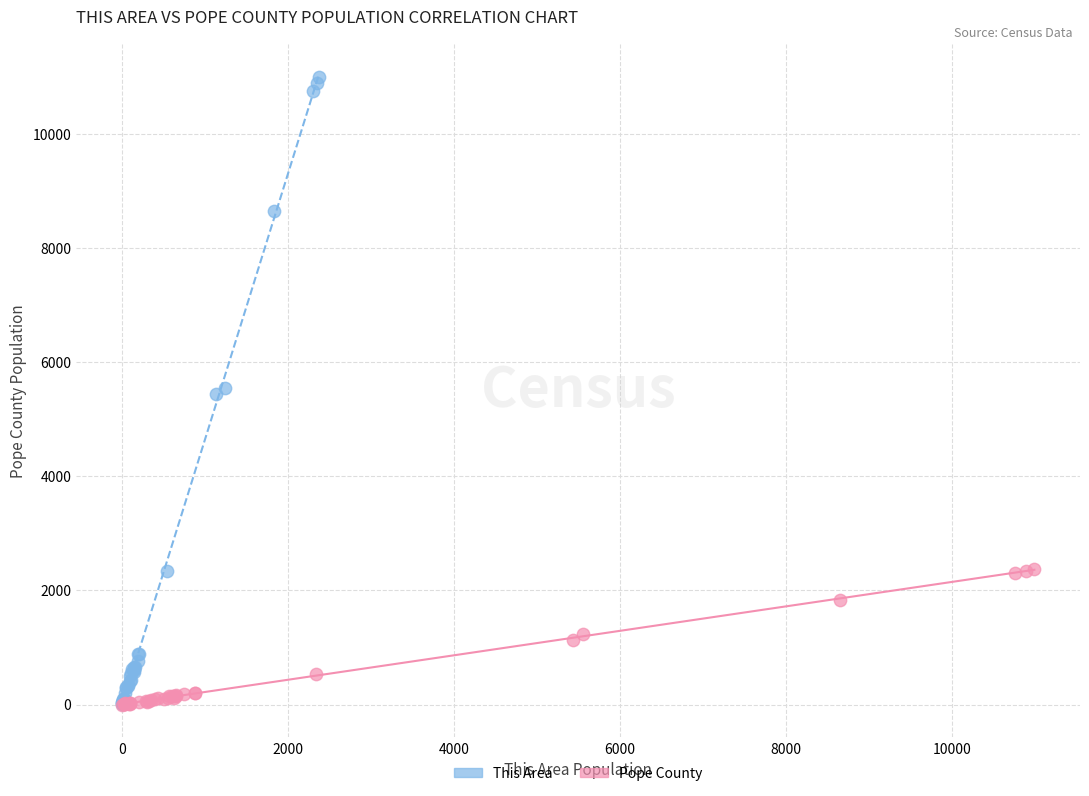

Which series contains the highest Y value?

This Area